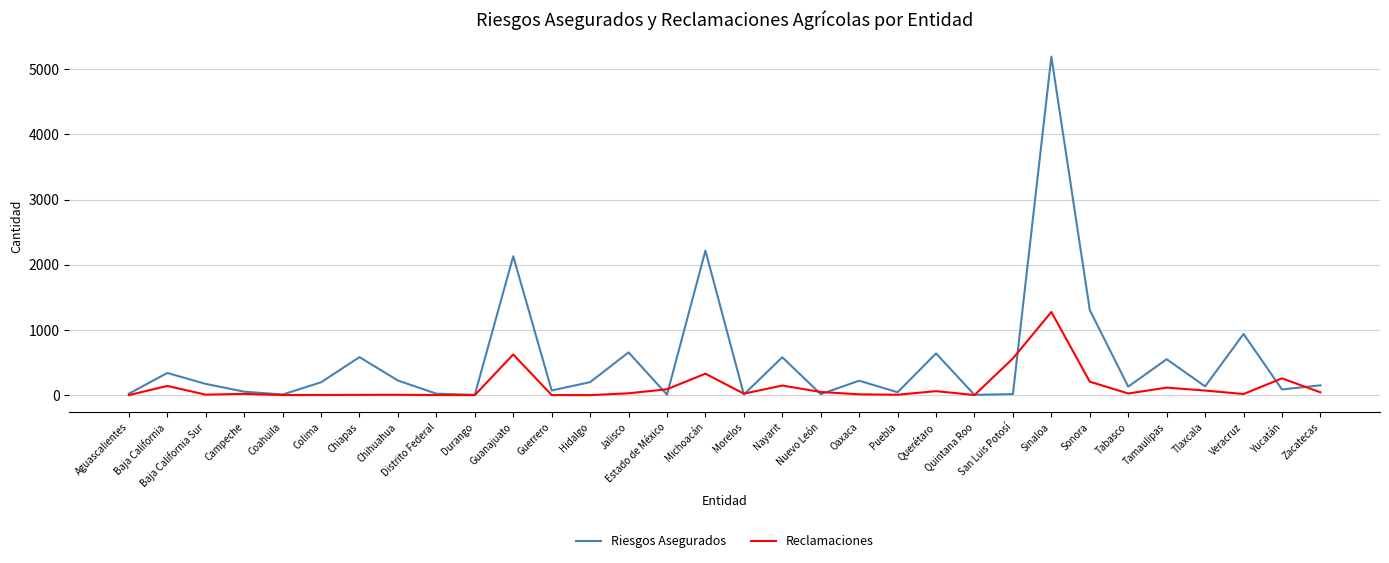

What are all the series names shown in the legend?

Riesgos Asegurados, Reclamaciones